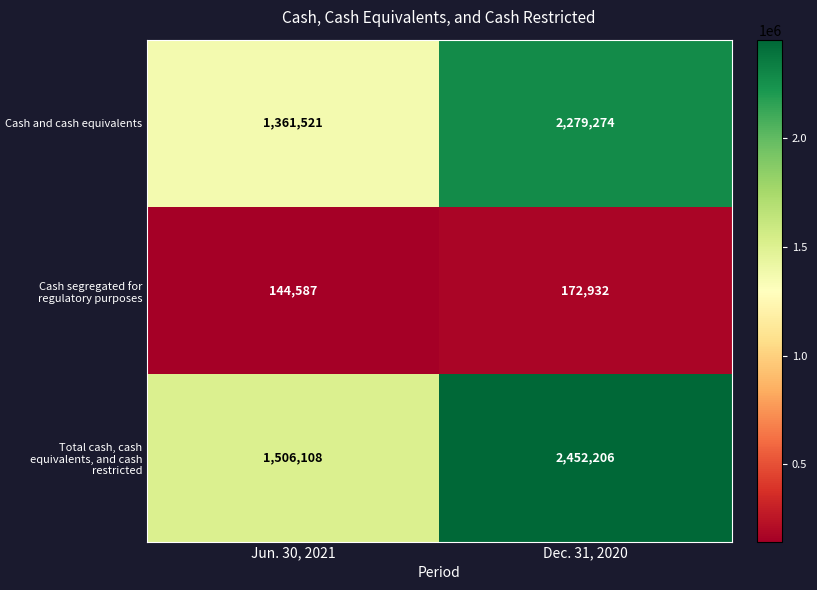

At which category is the sum across all series the highest?

Dec. 31, 2020